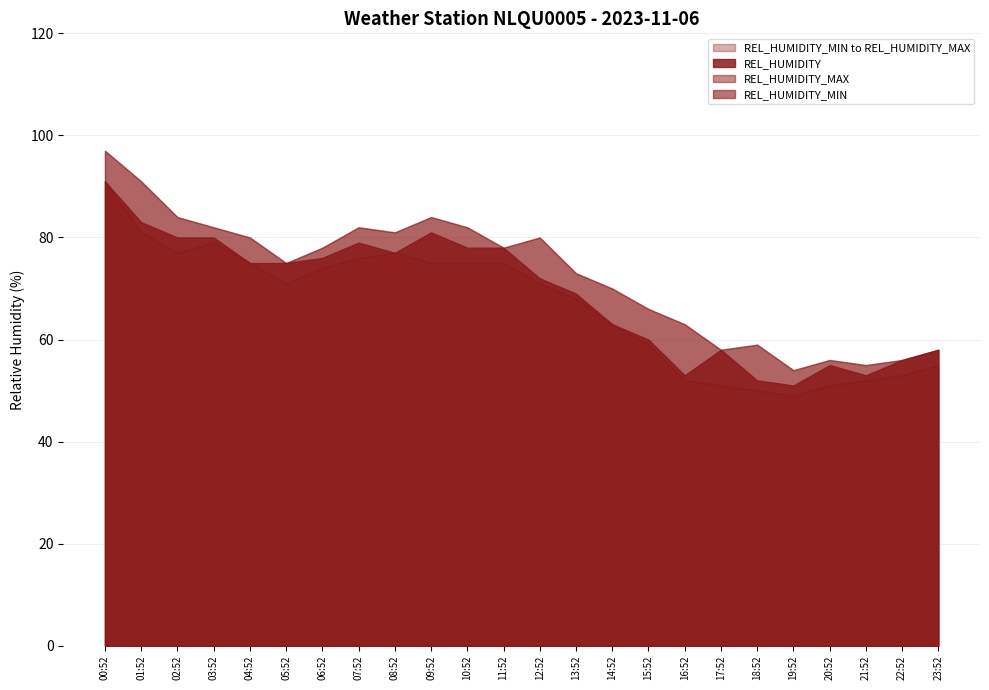

True or false: REL_HUMIDITY_MIN and REL_HUMIDITY cross at least once.

False